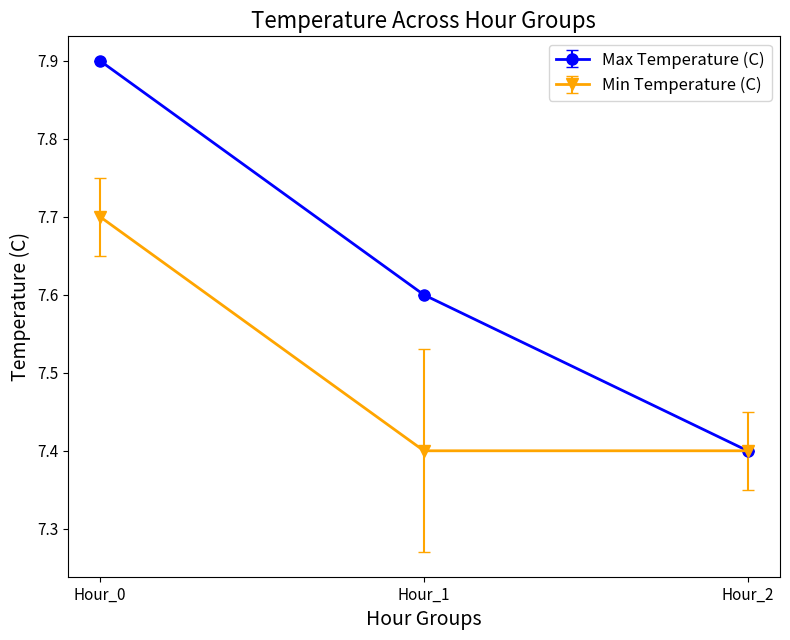

Reading left to right, transcribe all the data shown in this chart.

Max Temperature (C): Hour_0=7.9	Hour_1=7.6	Hour_2=7.4
Min Temperature (C): Hour_0=7.7	Hour_1=7.4	Hour_2=7.4